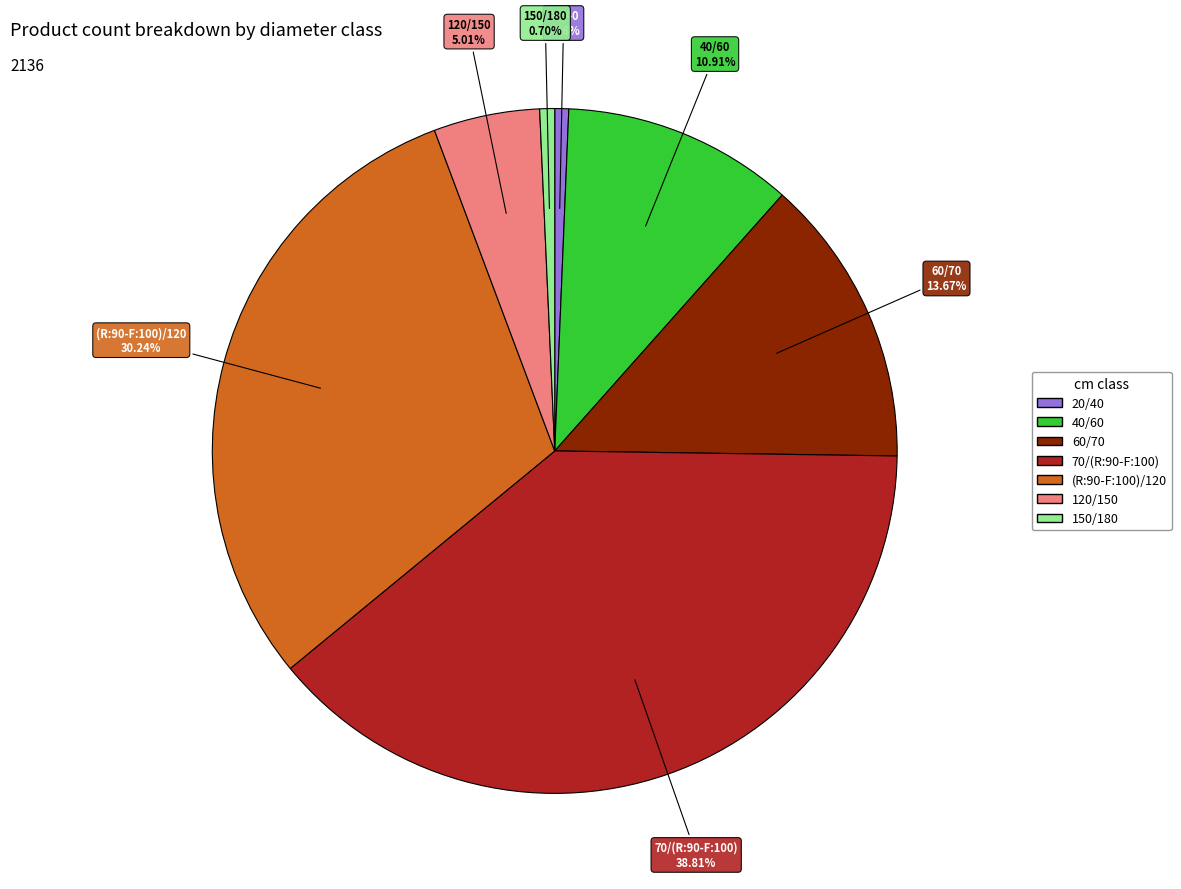

To the nearest percent, what portion does 40/60 represent?

11%